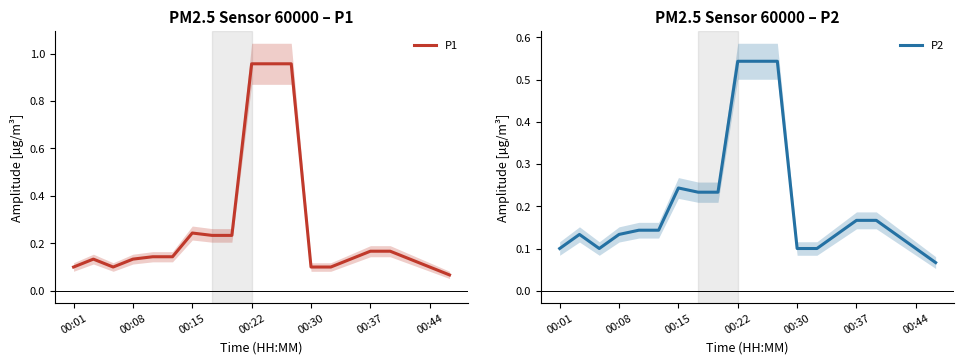

List the series in order of their overall mean, highest first.

P1, P2